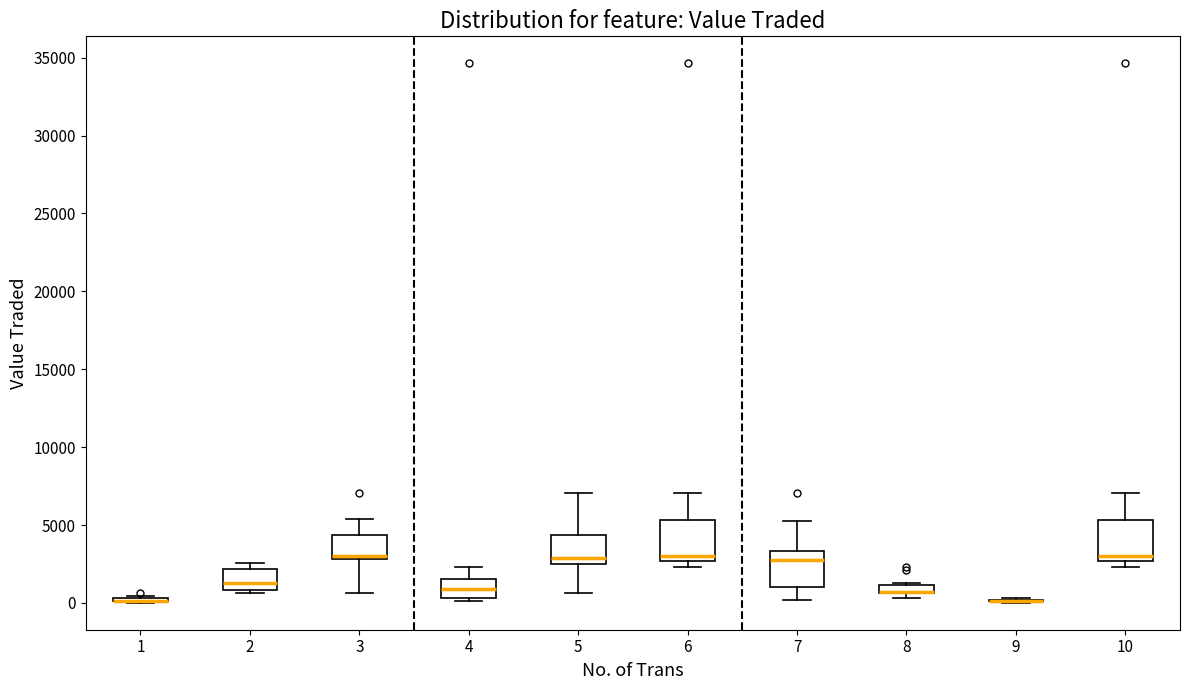

Where does the median line of the box at x = 4 sit on the y-axis? The values are not printed on the chart, so give them approximately, as read against the axis.

1000